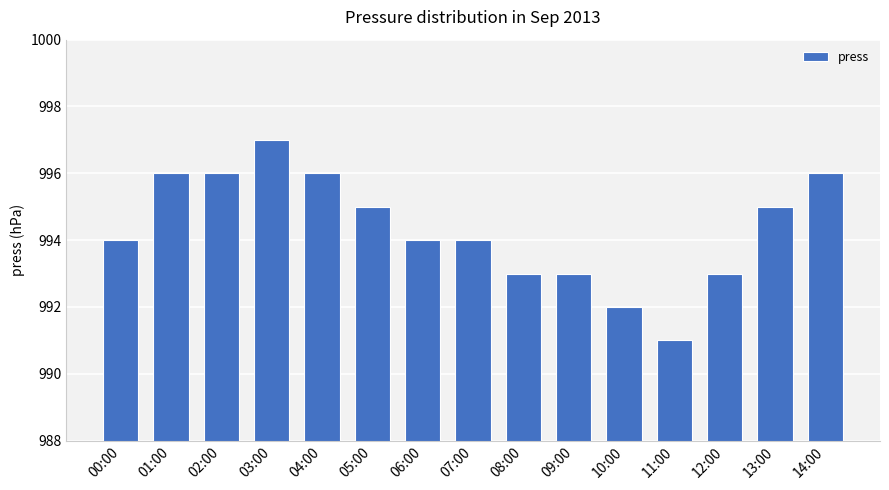

What is the ratio of the value at 11:00 to the value at 02:00?

1.0